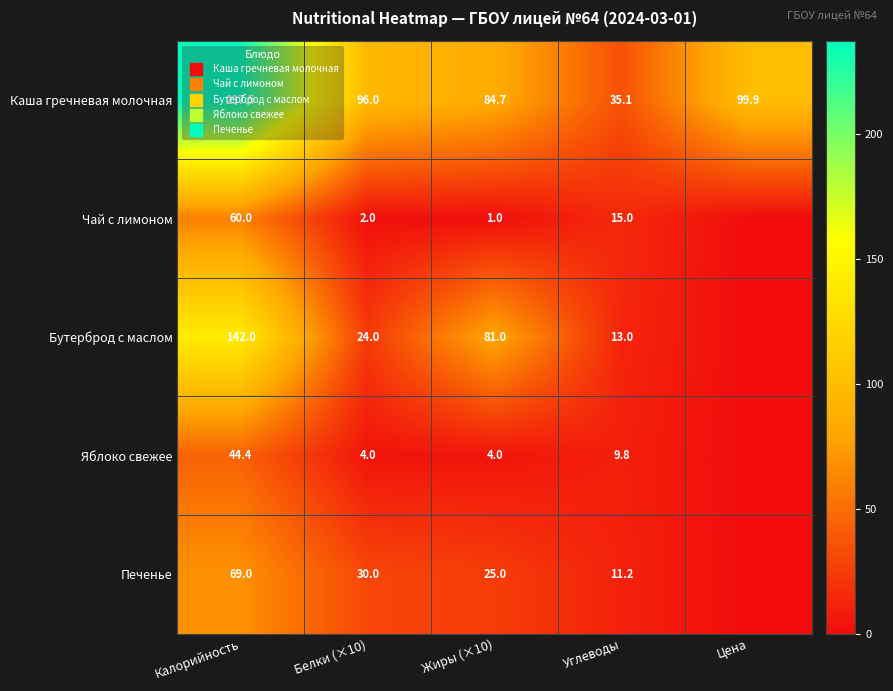

What is the maximum value shown in the chart?

237.5